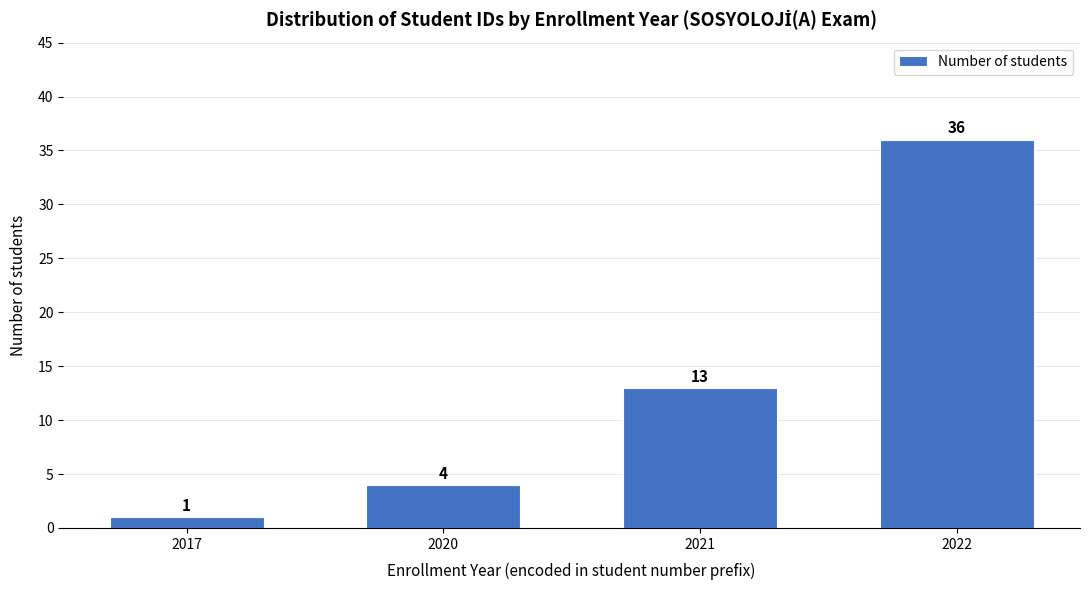

Reading right to left, transcribe all the data shown in this chart.

2022=36	2021=13	2020=4	2017=1